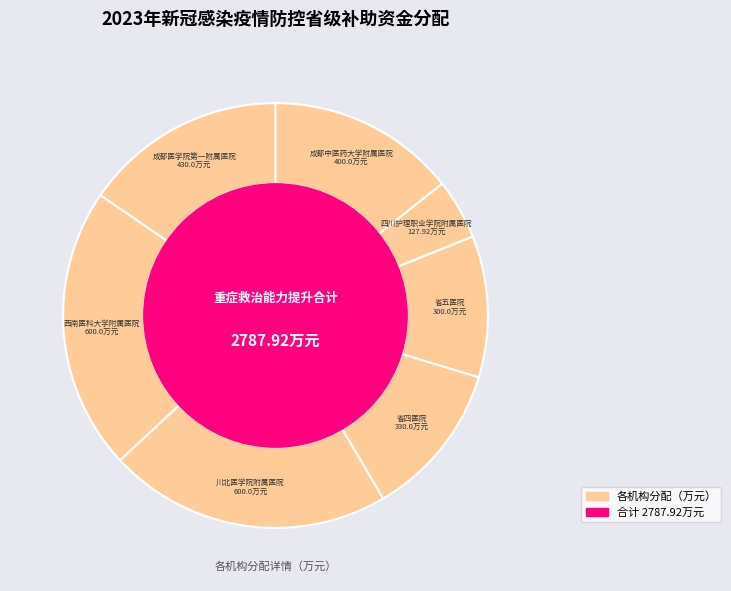

Count the number of slices in the pie.

7